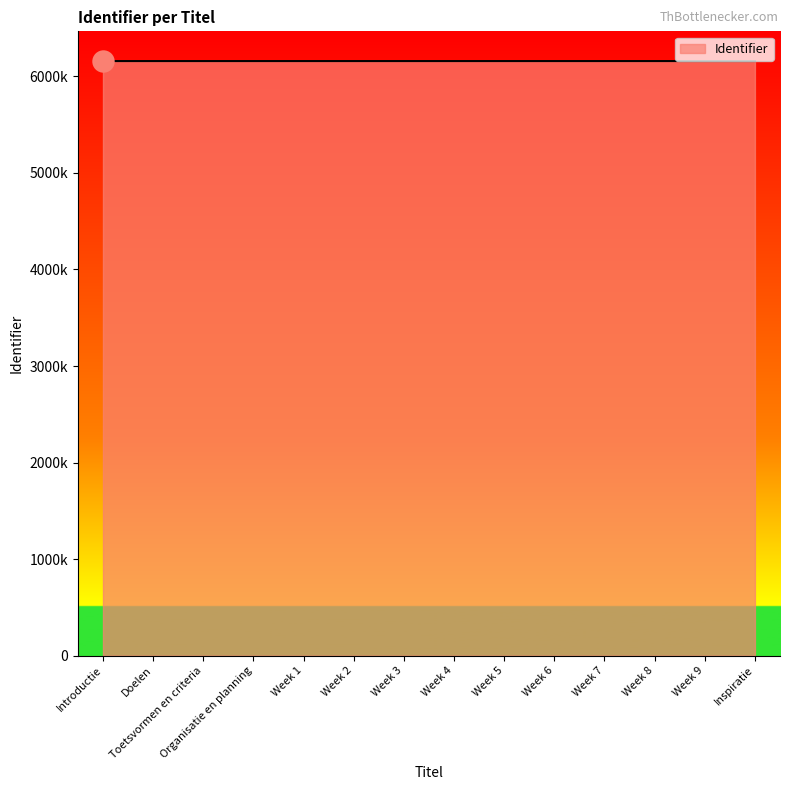

What is the change in value from Toetsvormen en criteria to Week 3?

+7